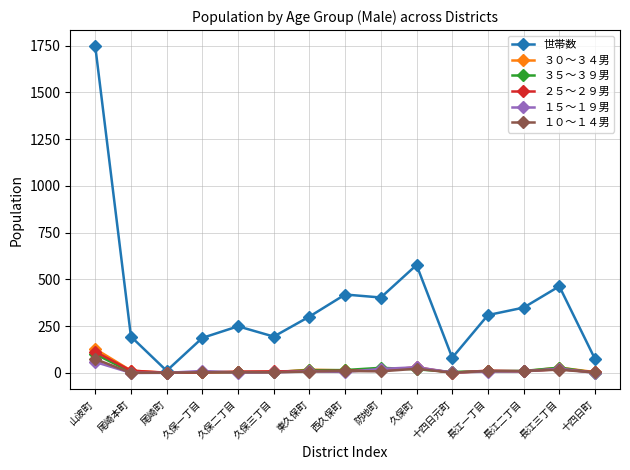

How many data points in 世帯数 are less than 301?

7